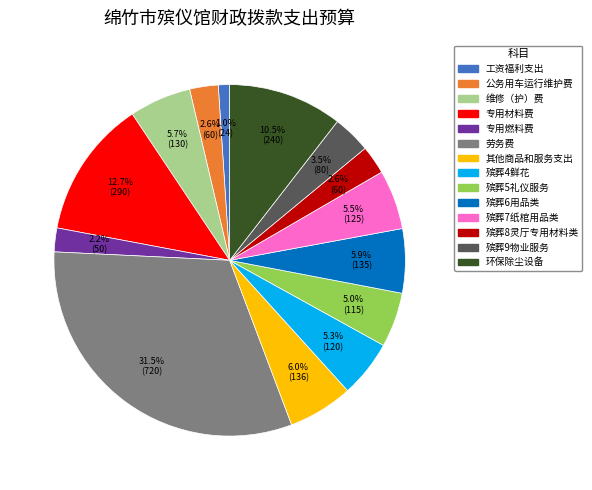

Which slice is the smallest?

工资福利支出